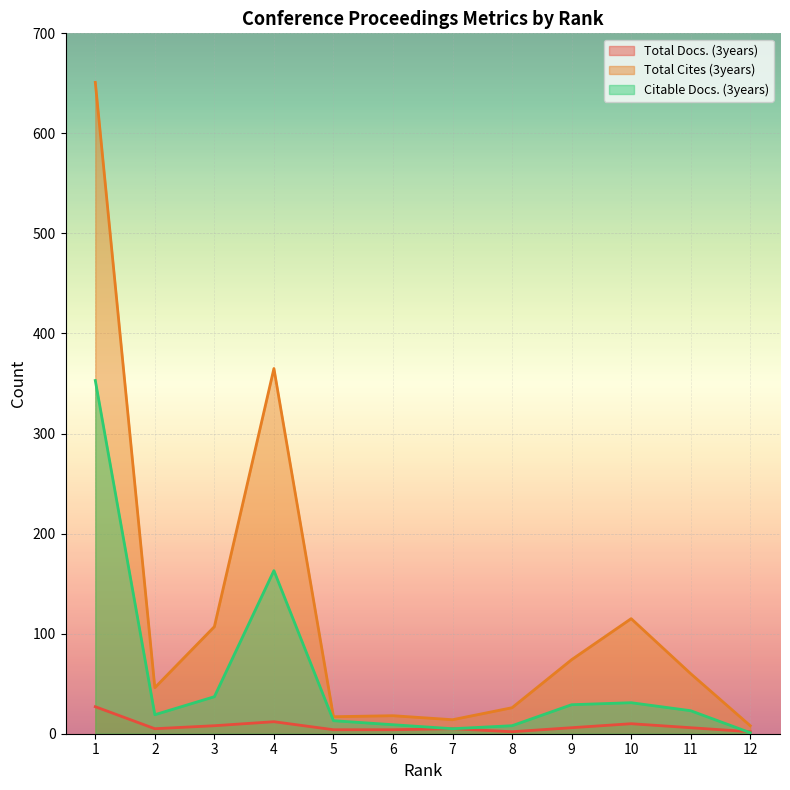

Where is the first local minimum for Citable Docs. (3years)?

2